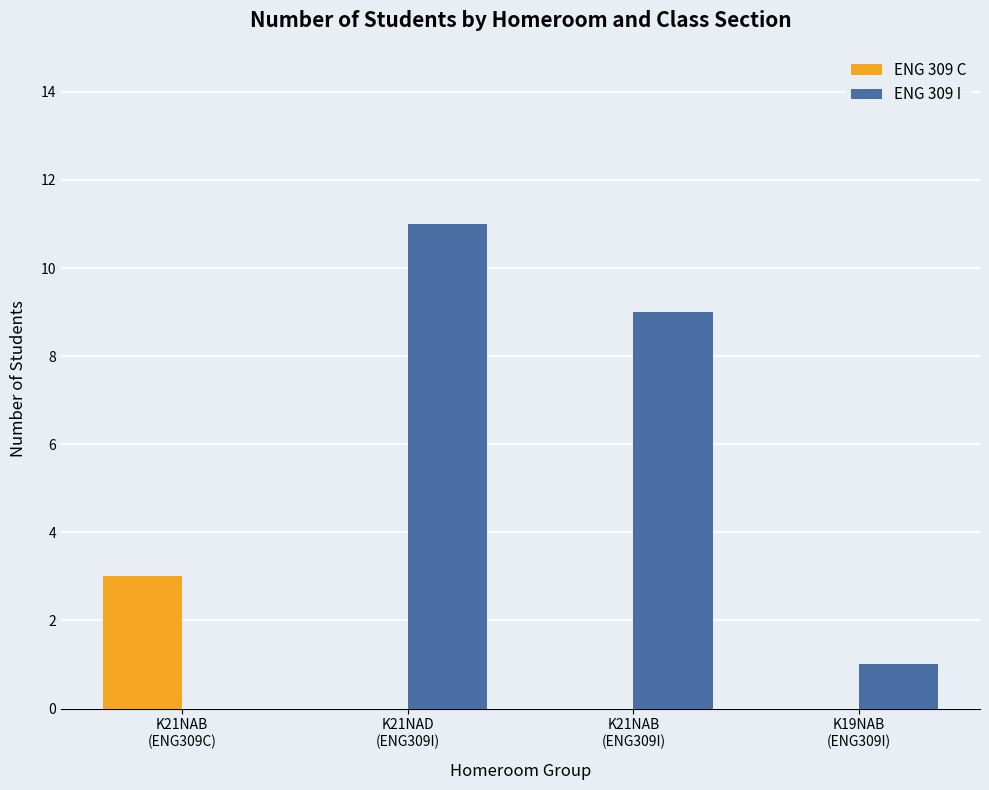

What is the sum of all ENG 309 I values?

21